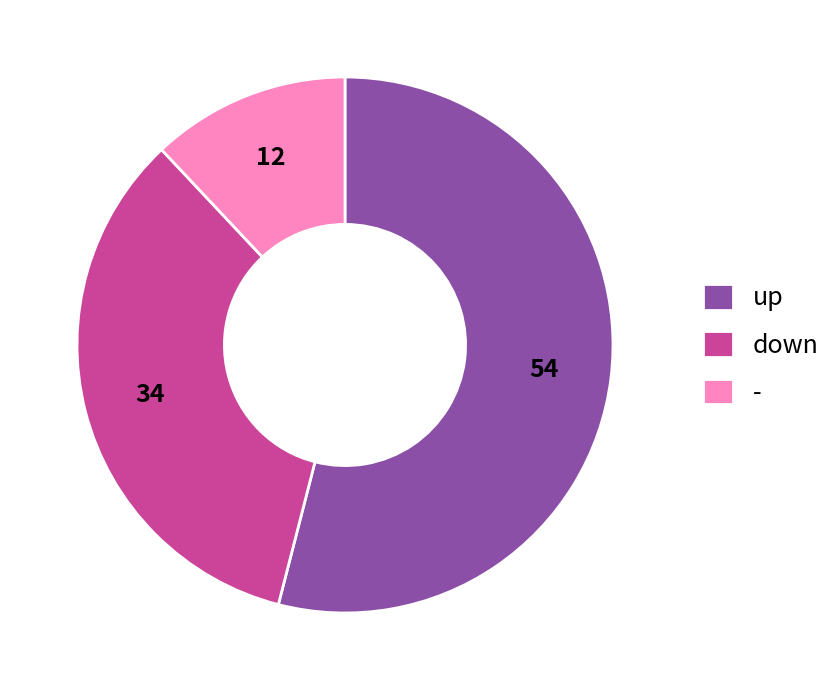

Which category has the biggest portion of the pie?

up